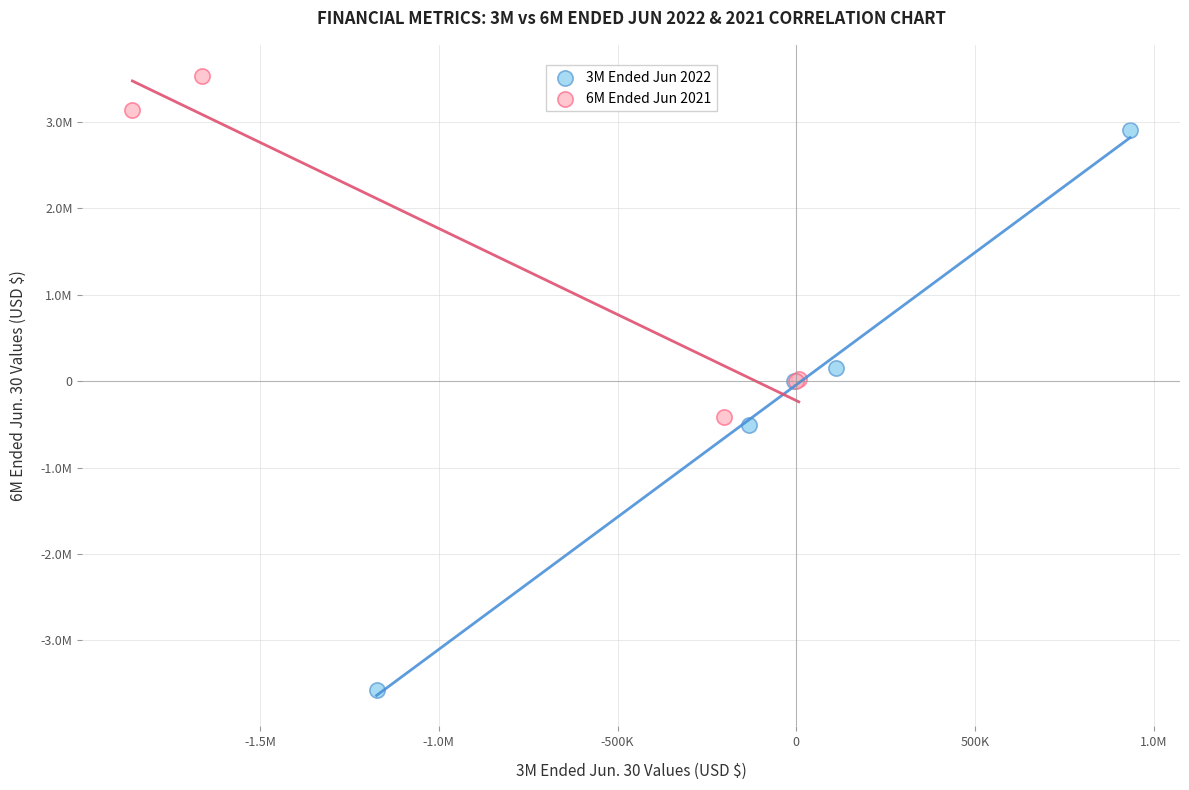

Which series reaches the minimum Y coordinate?

3M Ended Jun 2022